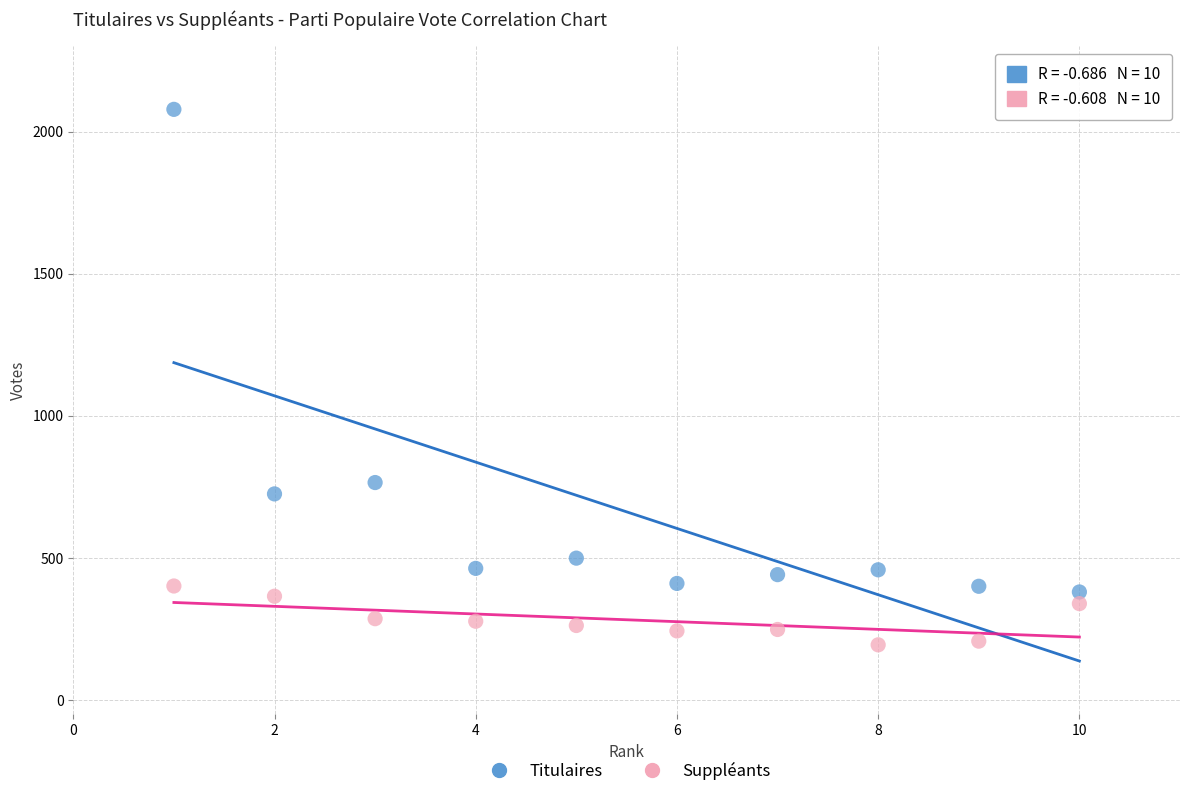

Which series has the largest Y range (max minus min)?

Titulaires